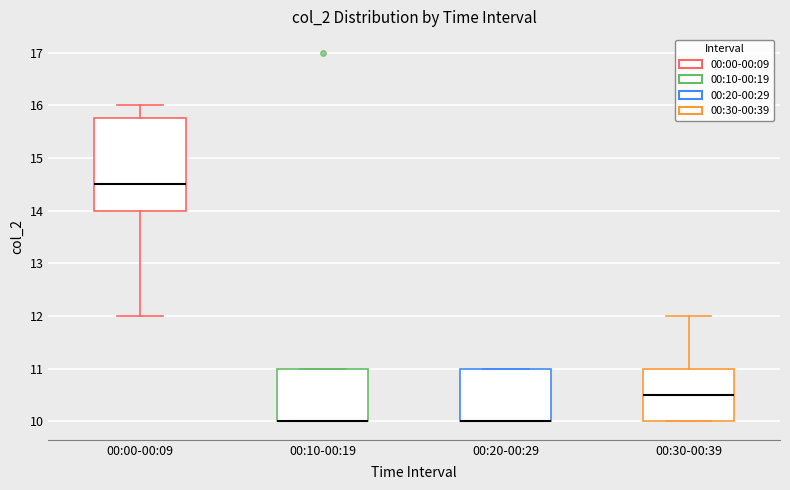

Where does the upper whisker of the box for 00:30-00:39 end on the y-axis? The values are not printed on the chart, so give them approximately, as read against the axis.

12.0